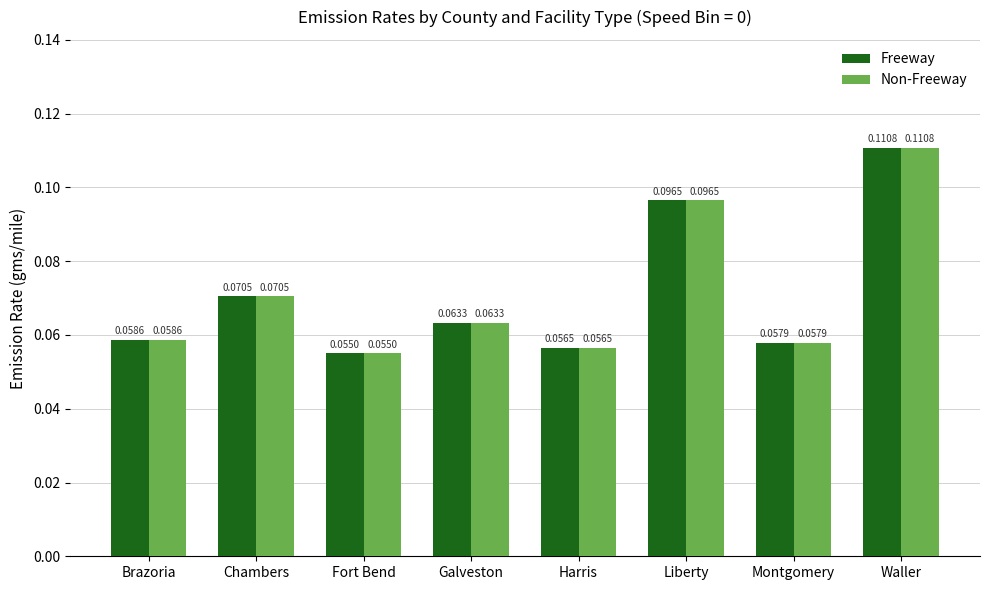

At which category does the chart reach its peak across all series?

Waller